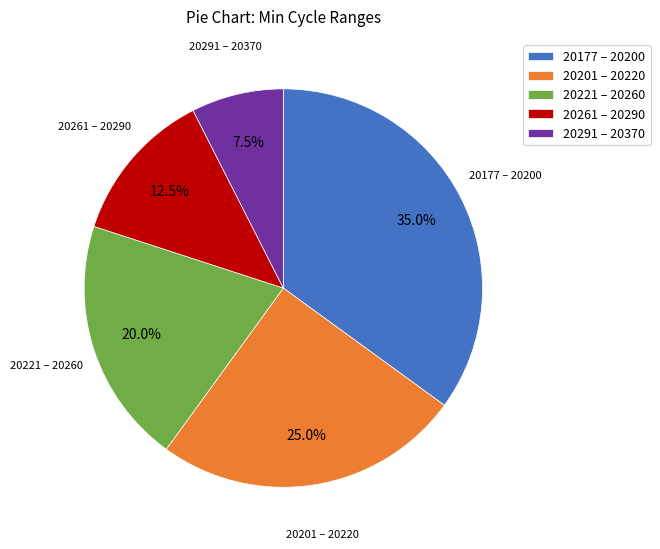

To the nearest percent, what is the average slice percentage?

20%